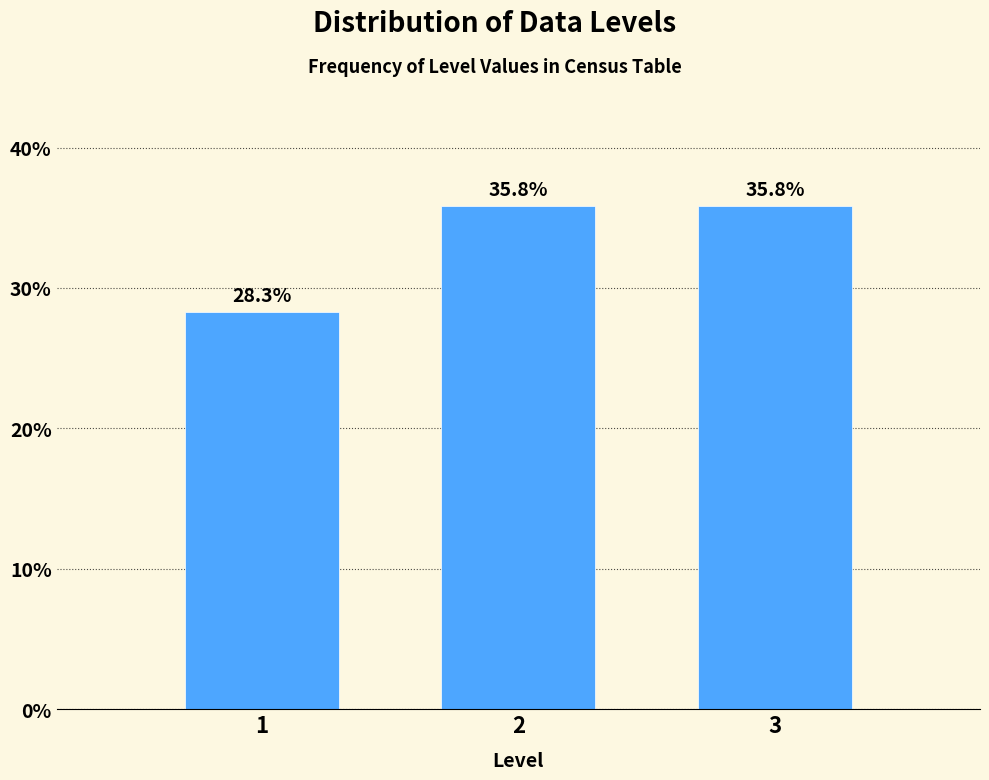

Reading left to right, what are all the values shown in this chart?

1=28.3	2=35.8	3=35.8